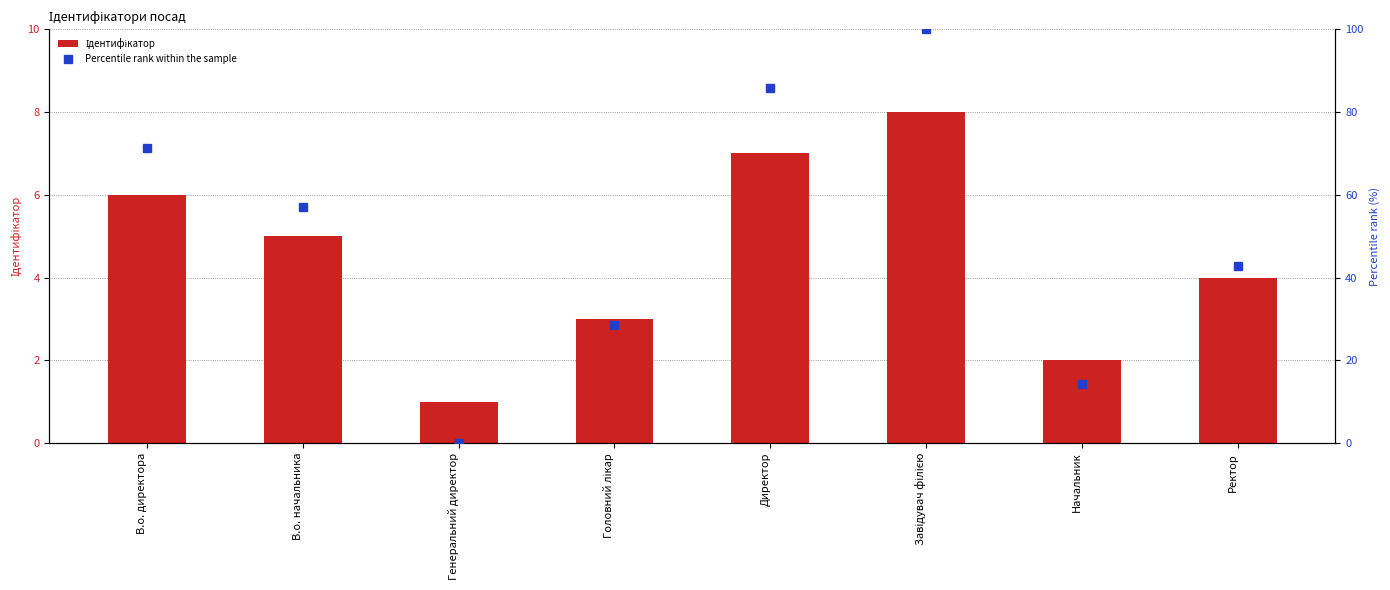

Read the Percentile rank within the sample value at В.о. директора.

71.4